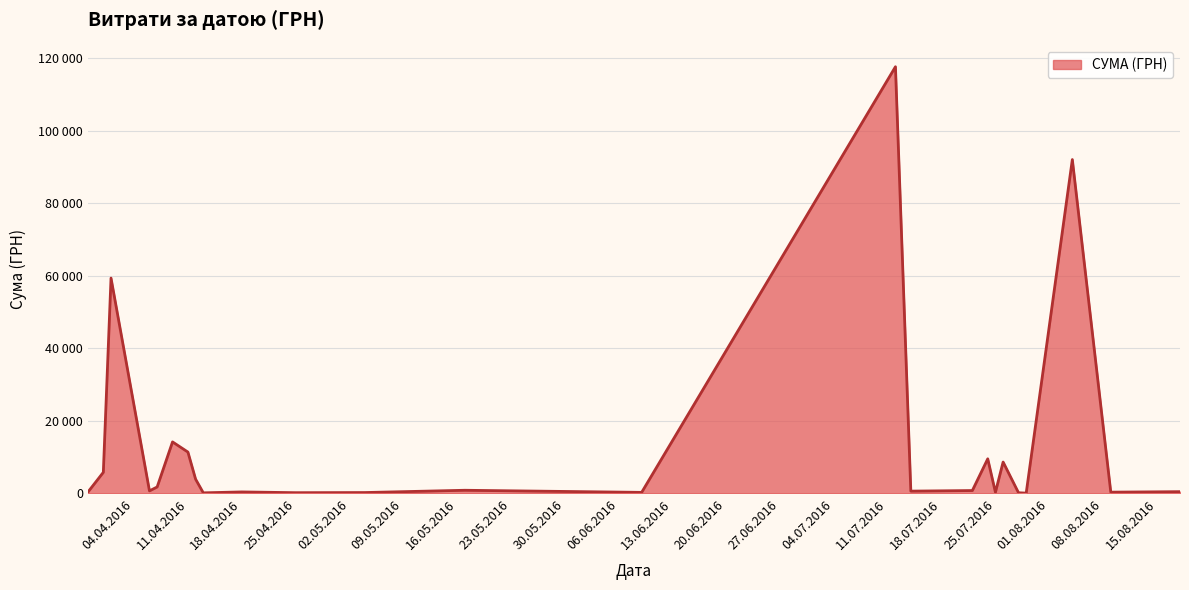

What is the sum of all values?

330564.5